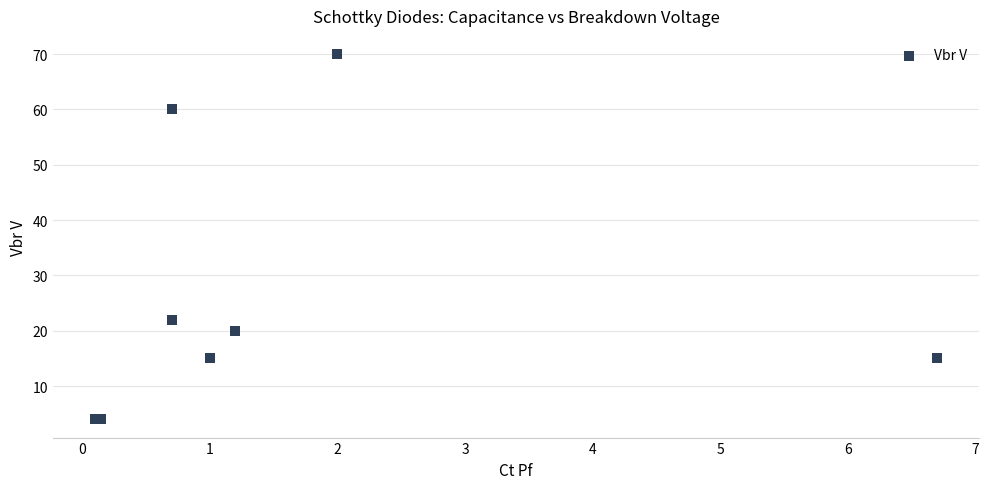

What Y value in the scatter plot is closest to 37?

22